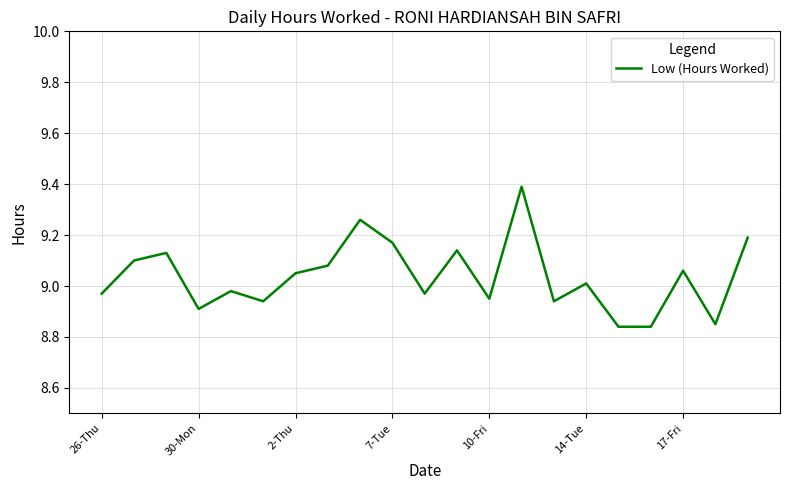

What is the maximum value shown in the chart?

9.4